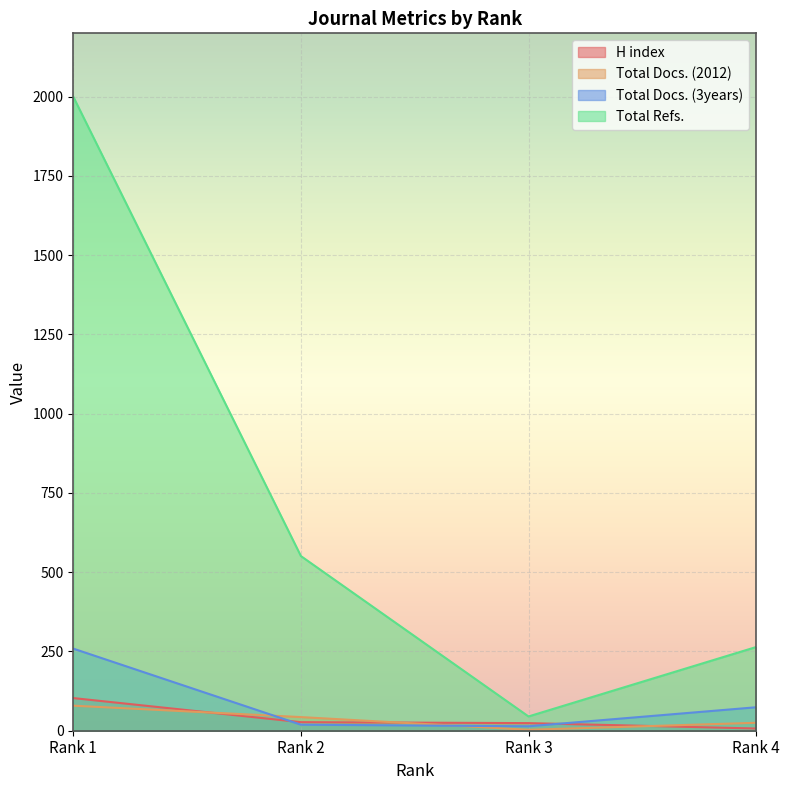

True or false: Total Refs. and H index intersect in this chart.

False